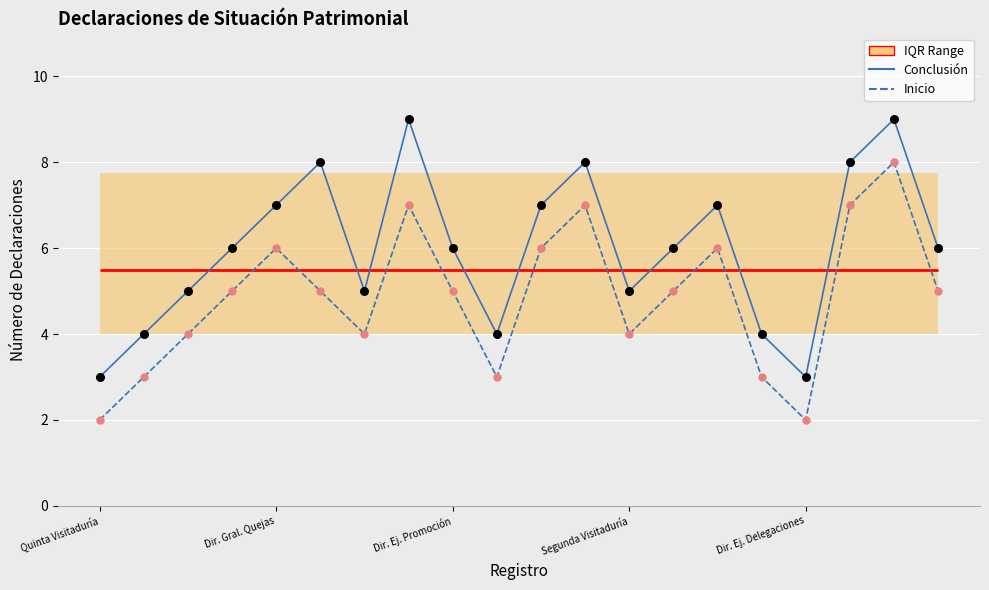

At which category is the sum across all series the highest?

18